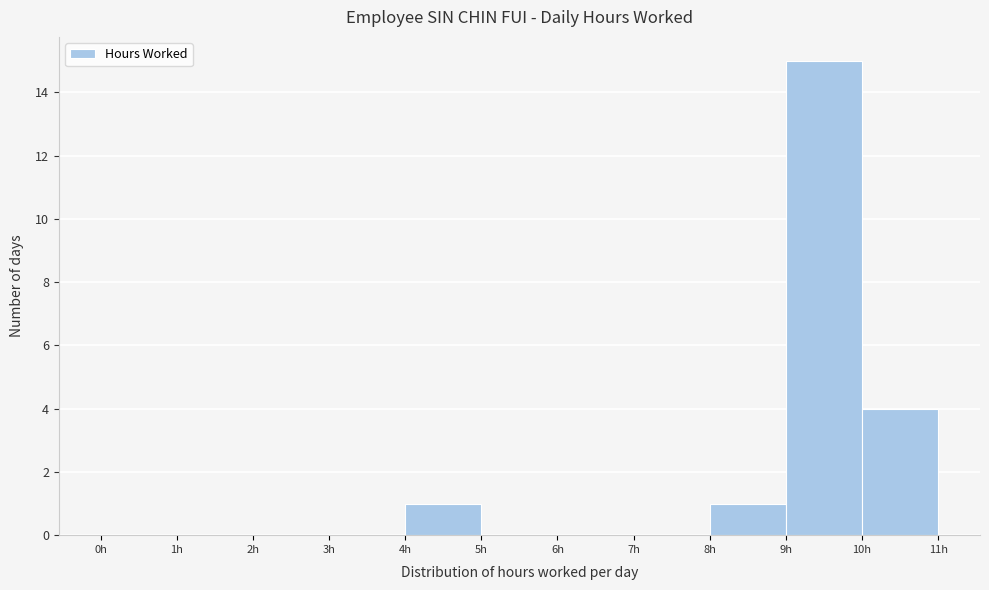

Reading left to right, list every bar in this chart as the range it spans on the x-axis followed by its height. The values are not printed on the chart, so give them approximately, as read against the axis.

0 to 1: 0
1 to 2: 0
2 to 3: 0
3 to 4: 0
4 to 5: 1
5 to 6: 0
6 to 7: 0
7 to 8: 0
8 to 9: 1
9 to 10: 15
10 to 11: 4